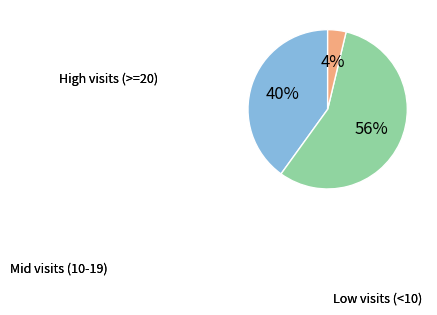

Is there any slice that represents more than half of the pie?

Yes